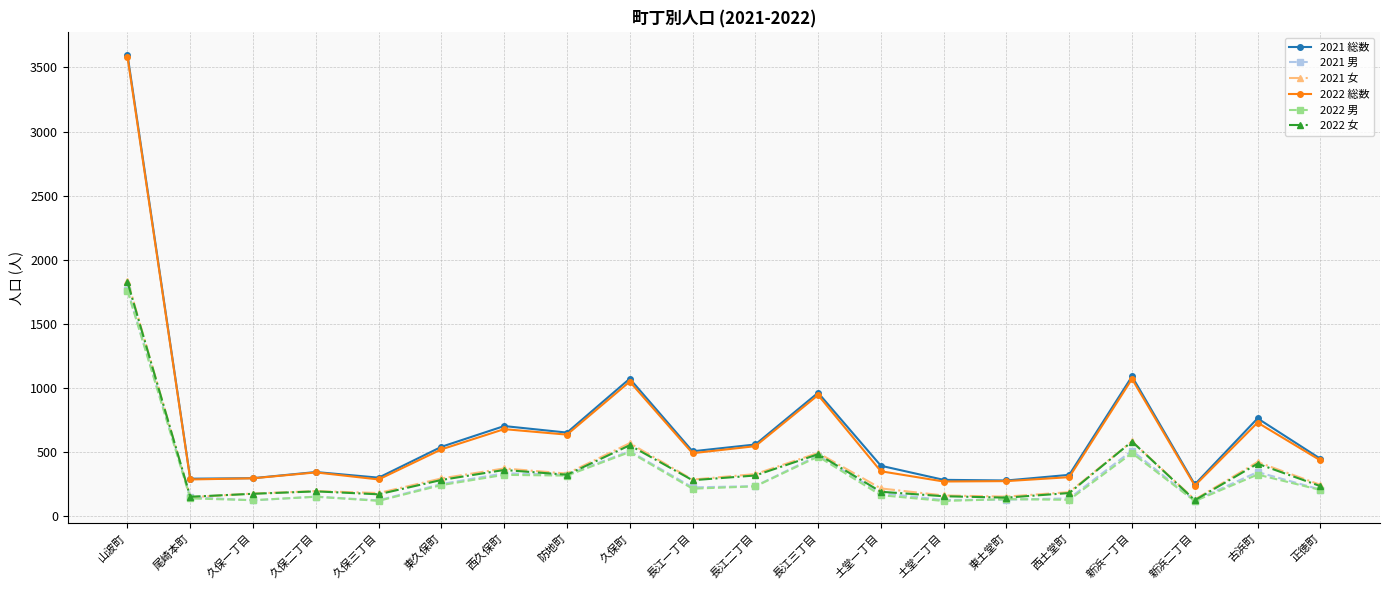

What is the average value of the 2021 男 series?

318